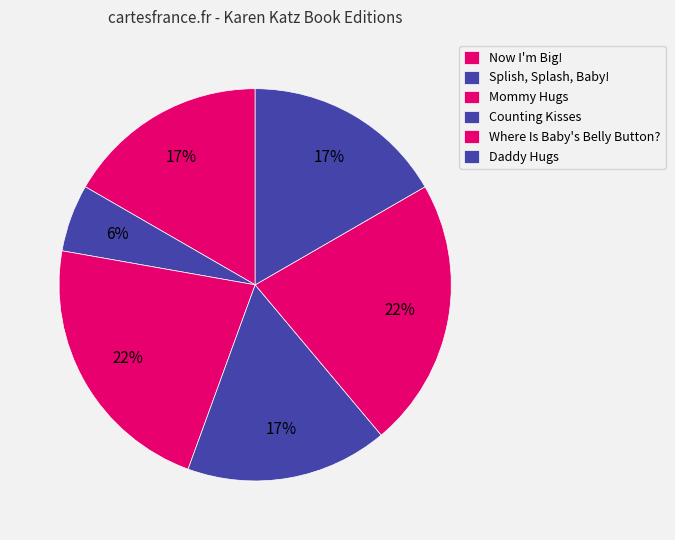

What percentage is the Splish, Splash, Baby! slice, to the nearest percent?

6%